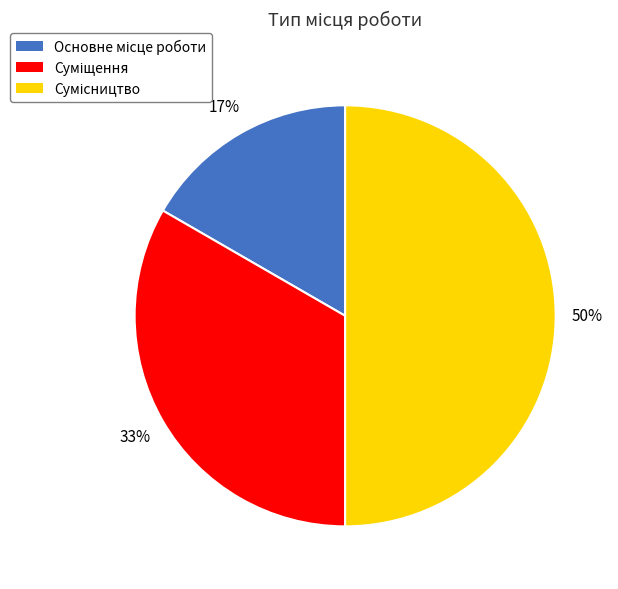

To the nearest percent, what is the average slice percentage?

33%